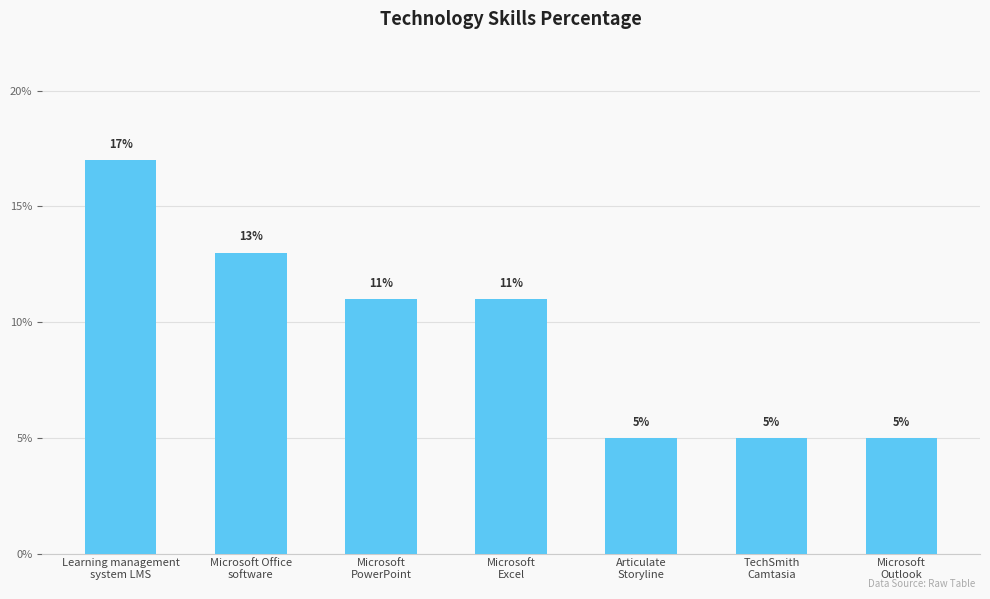

At which label does the data first exceed 11?

Learning management
system LMS